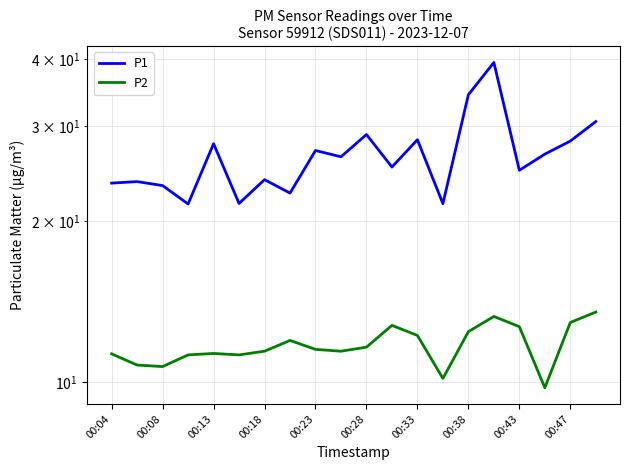

True or false: P1 and P2 cross at least once.

False